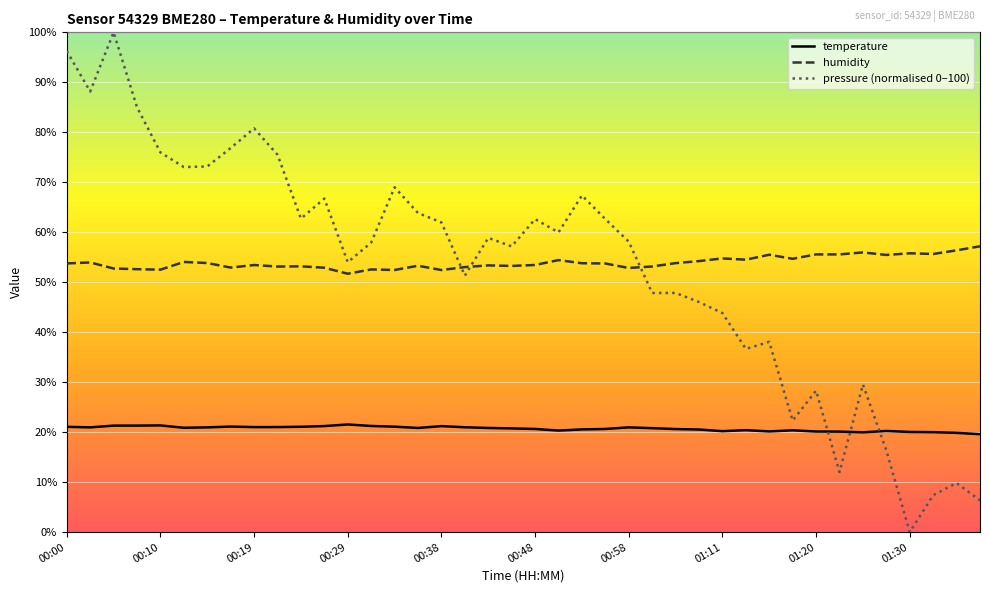

What are all the series names shown in the legend?

temperature, humidity, pressure (normalised 0–100)